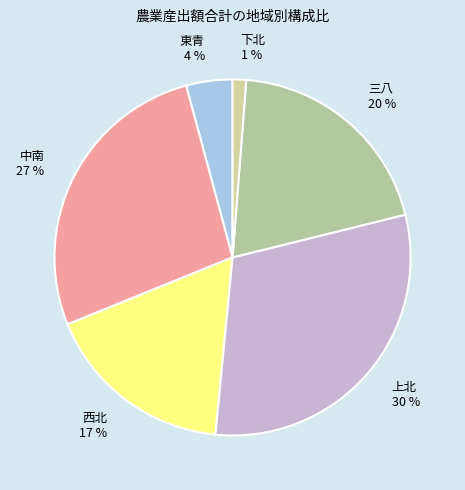

How many segments does this pie chart have?

6